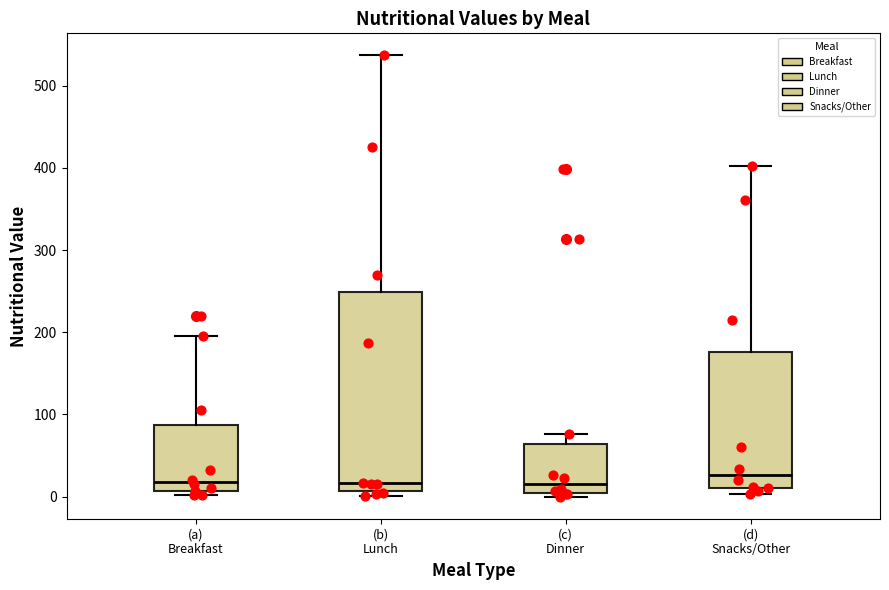

Reading left to right, transcribe this box plot: for each box, give where its median line is, the range the box spans, and where its two whiskers end, as read against the y-axis. The values are not printed on the chart, so give them approximately, as read against the axis.

(a) Breakfast: median 20, box 10 to 90, whiskers 0 to 200
(b) Lunch: median 20, box 10 to 250, whiskers 0 to 540
(c) Dinner: median 20, box 0 to 60, whiskers 0 (just below the box's lower edge) to 80
(d) Snacks/Other: median 30, box 10 to 180, whiskers 0 to 400